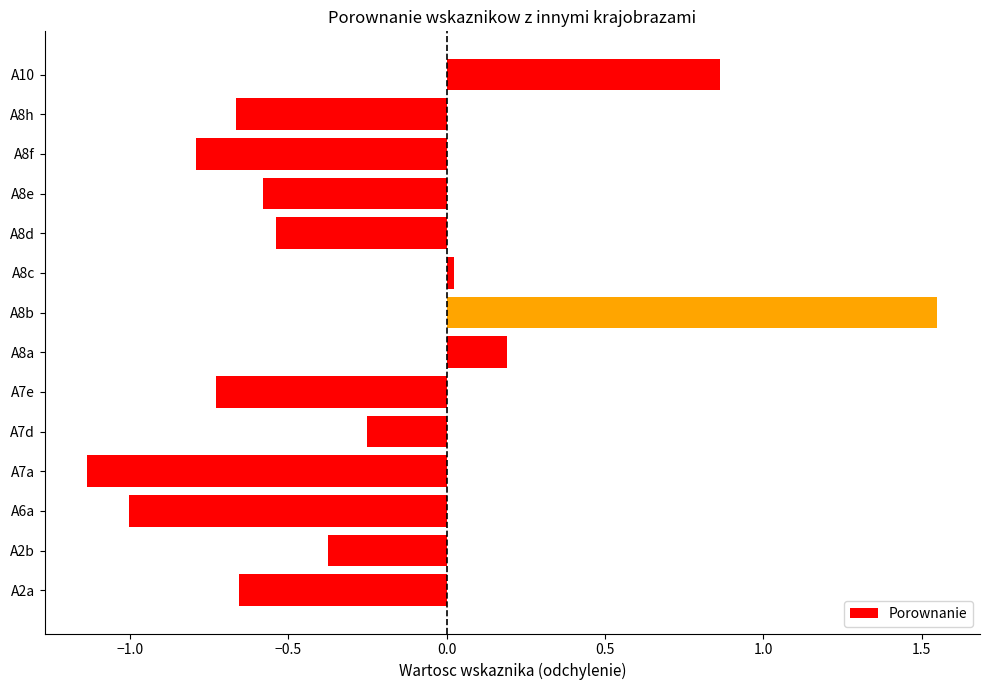

The chart shows a value of -0.4 at A2a. True or false?

False